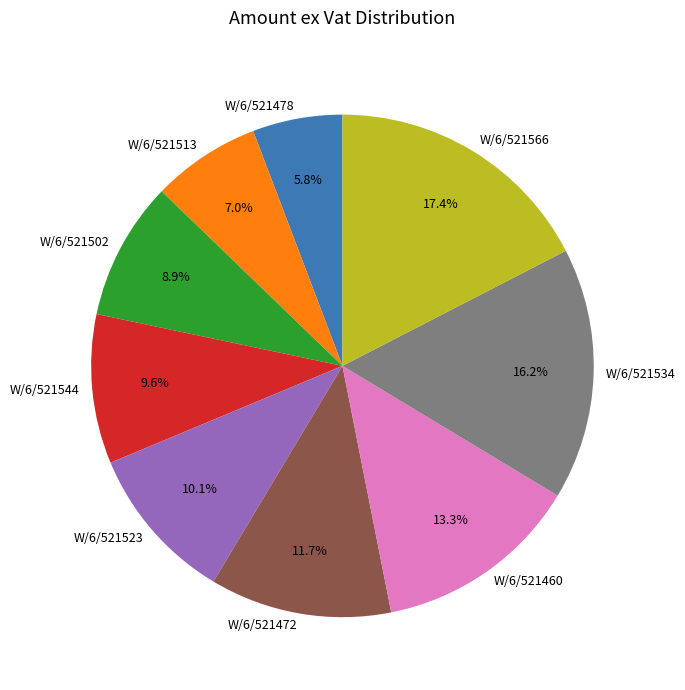

Rank the categories by value from lowest to highest.

W/6/521478, W/6/521513, W/6/521502, W/6/521544, W/6/521523, W/6/521472, W/6/521460, W/6/521534, W/6/521566